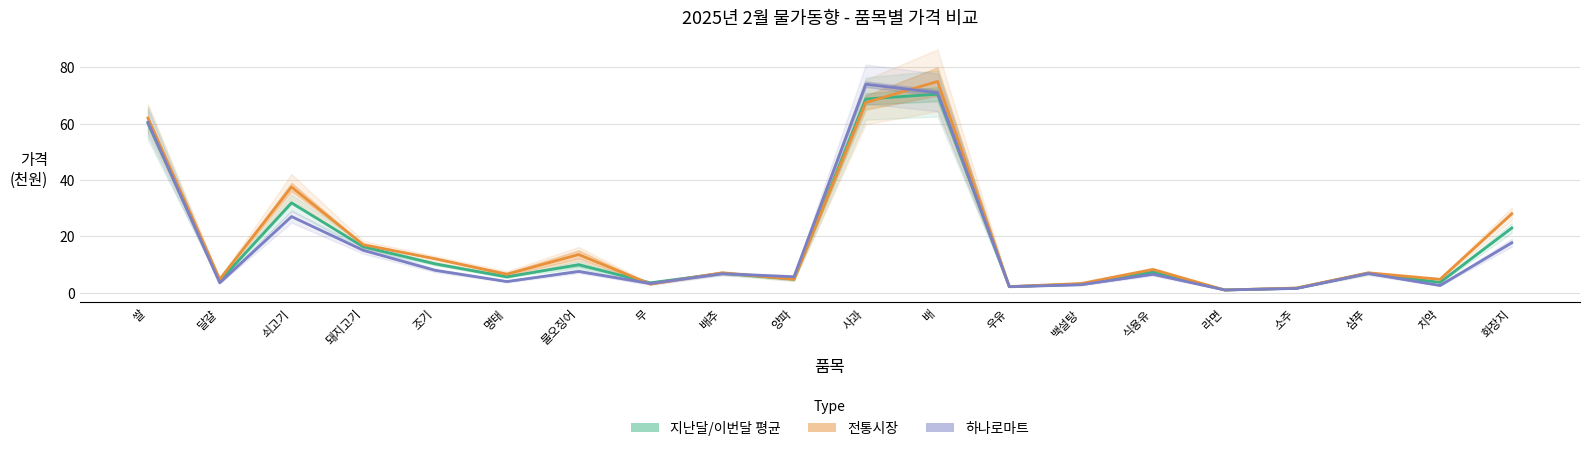

Rank the series by their average value, from highest to lowest.

전통시장 (Estimate based on partial data), 지난달/이번달 평균 (Estimate), 하나로마트 (Forecast)